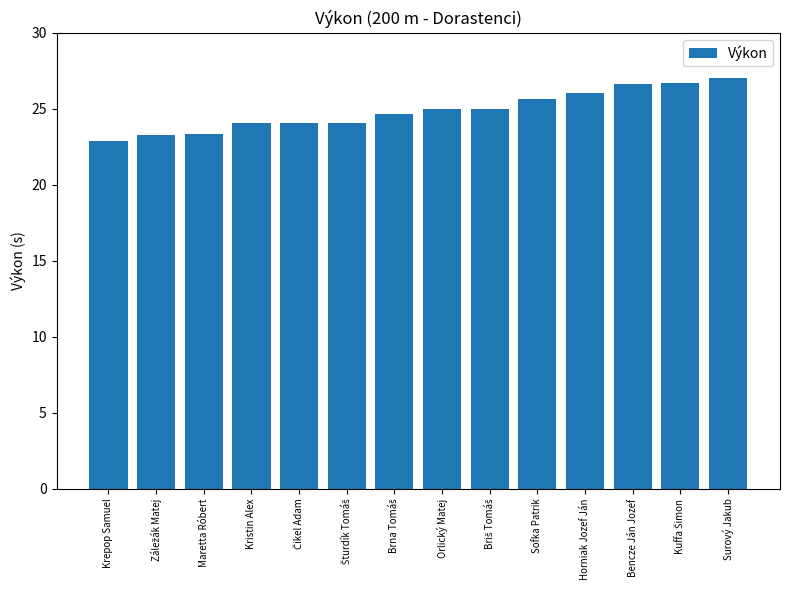

What is the average value?

24.9